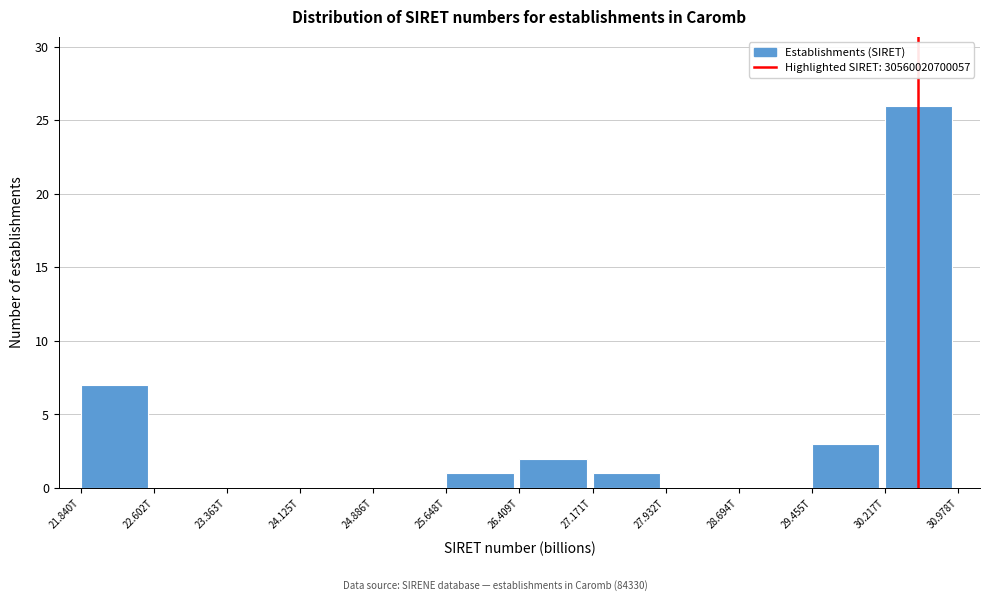

Reading left to right, what are all the values shown in this chart?

21.840T=7	22.602T=0	23.363T=0	24.125T=0	24.886T=0	25.648T=1	26.409T=2	27.171T=1	27.932T=0	28.694T=0	29.455T=3	30.217T=26